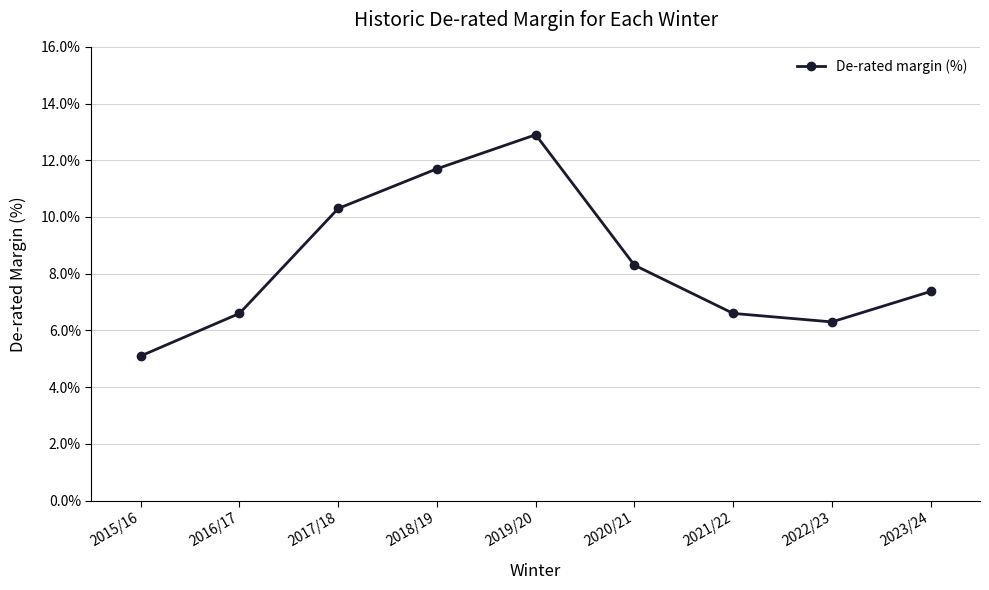

Where is the data nearest to the value 0?

2015/16